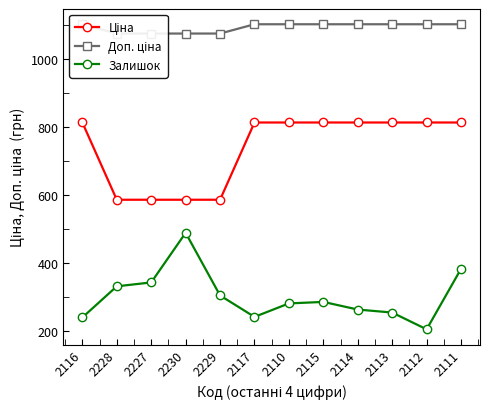

Where is Доп. ціна nearest to the value 1088?

2228